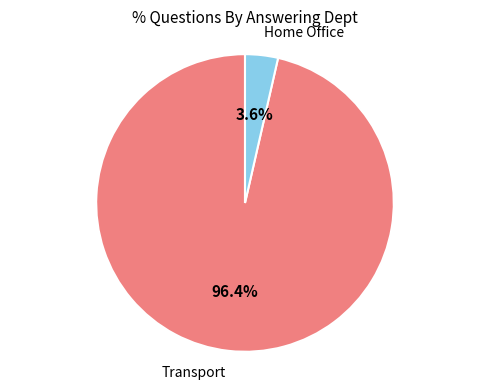

To the nearest percent, what is the combined percentage of Transport and Home Office?

100%